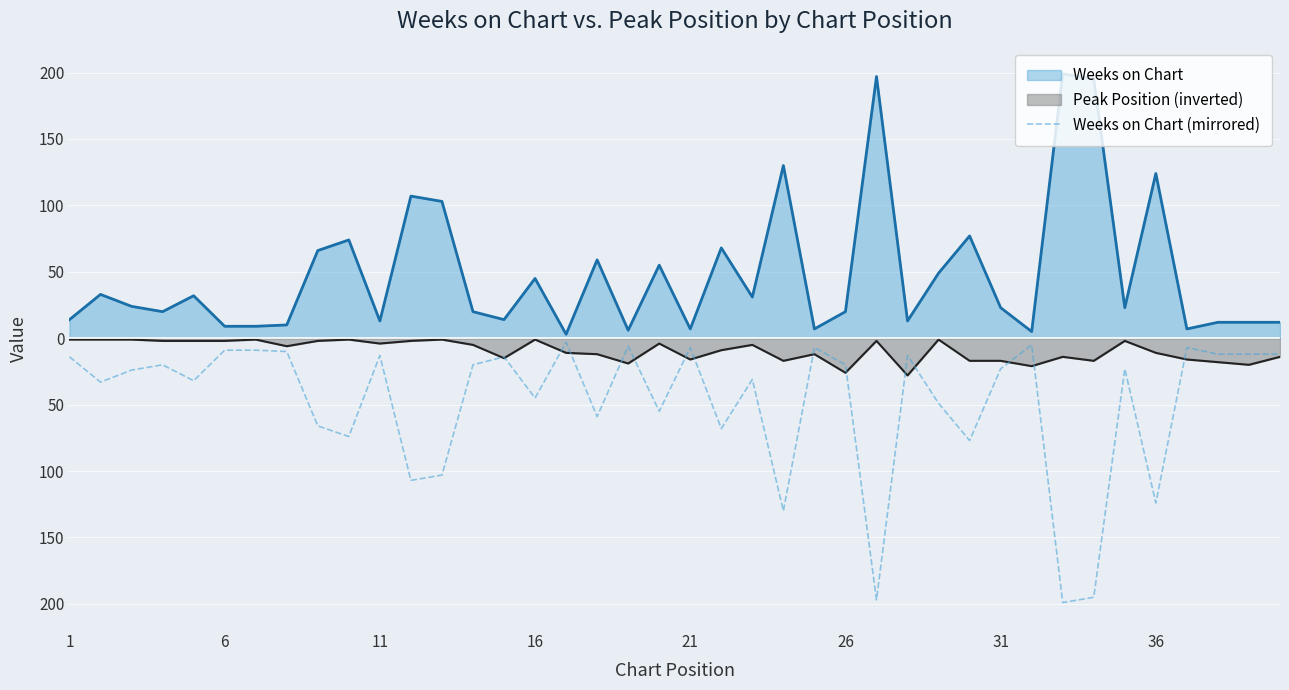

What are all the series names shown in the legend?

Weeks on Chart, Peak Position (inverted), Weeks on Chart (mirrored)